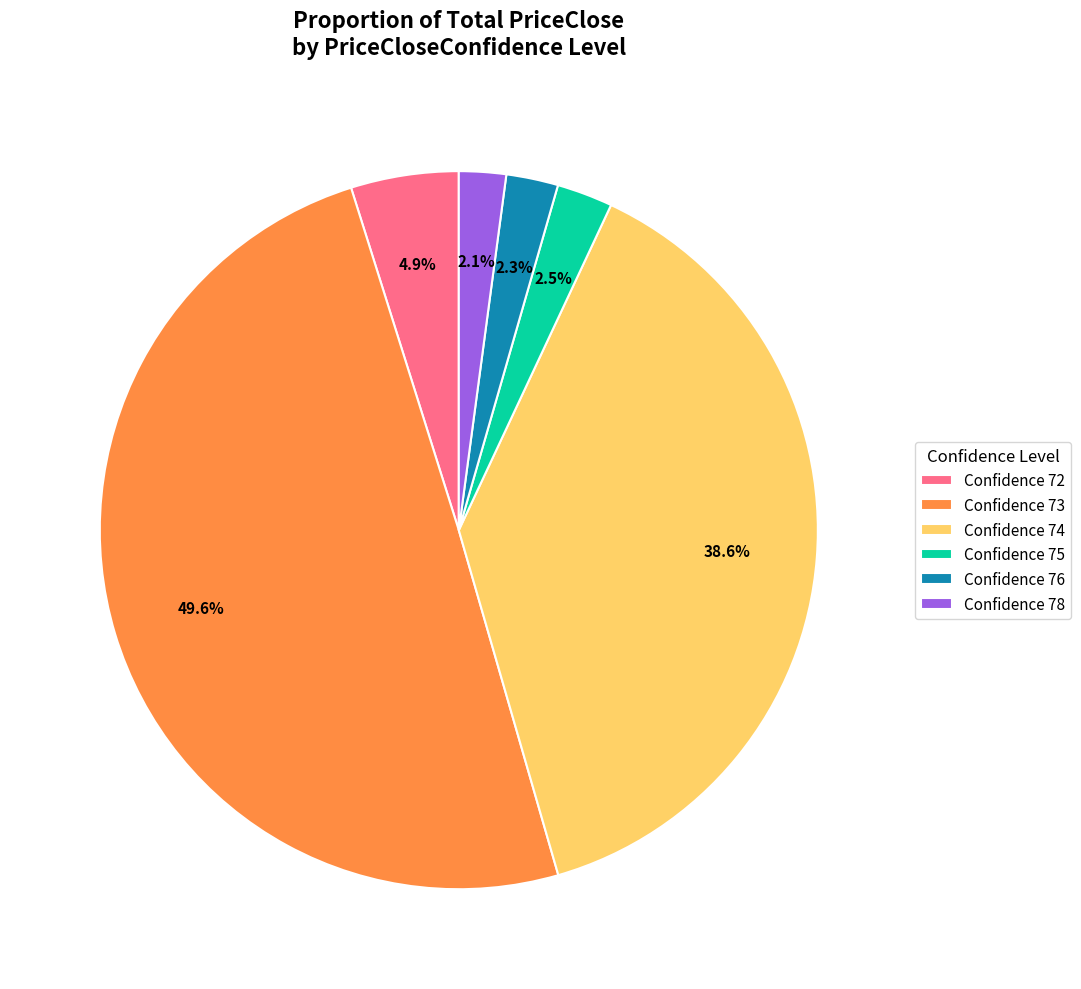

Approximately how many times larger is the value at Confidence 78 compared to Confidence 76?

0.9